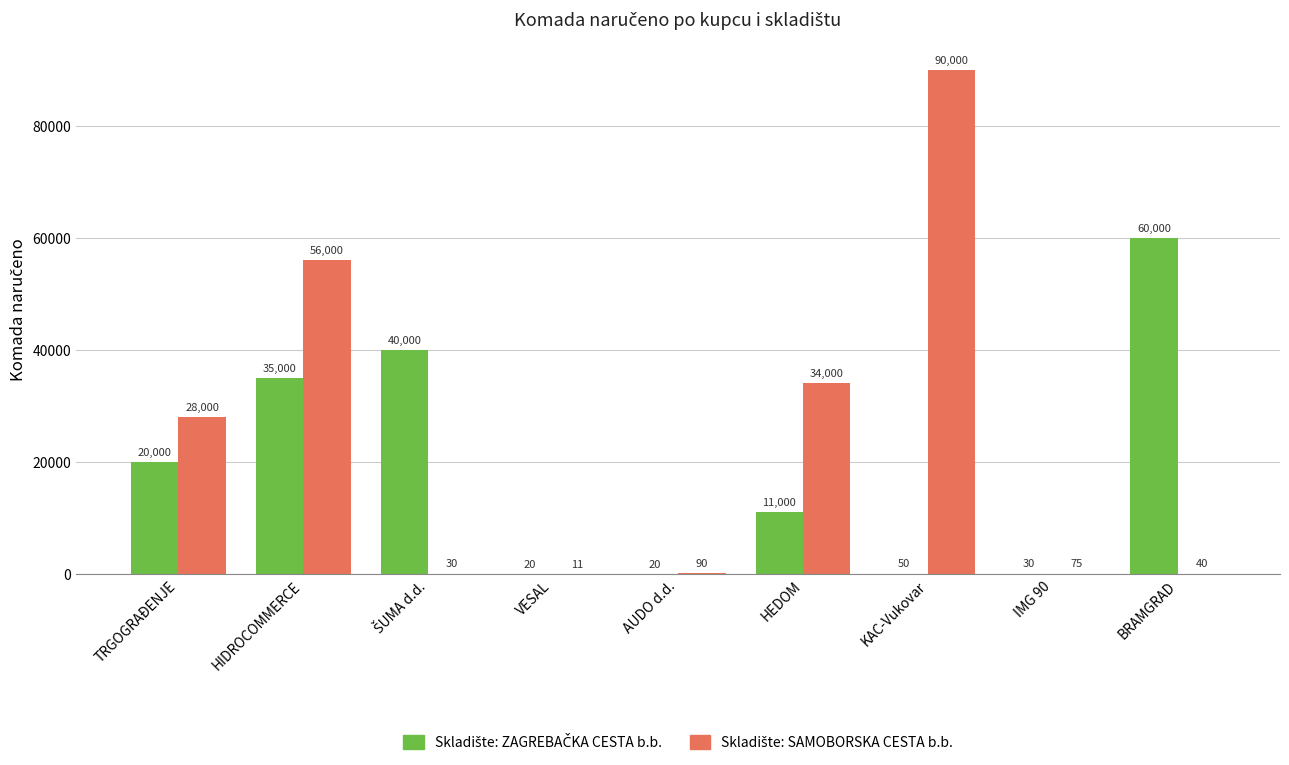

What is the maximum value shown in the chart?

90000